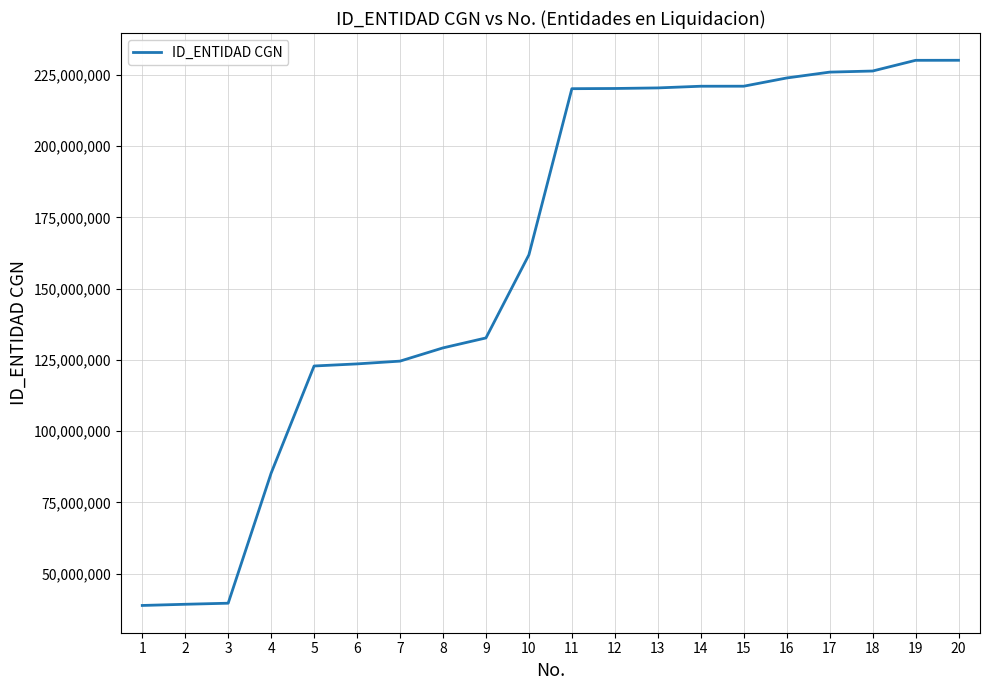

What is the difference between the values at 4 and 6?

38313000